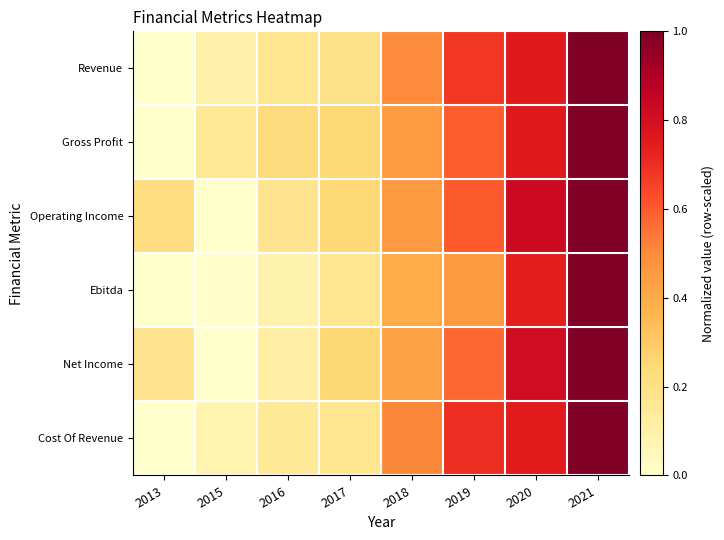

At how many categories does at least one series exceed 0?

8